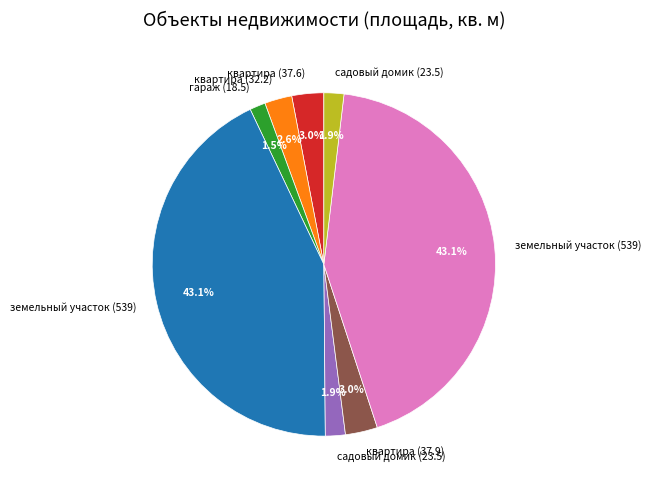

Is there any slice that represents more than half of the pie?

No